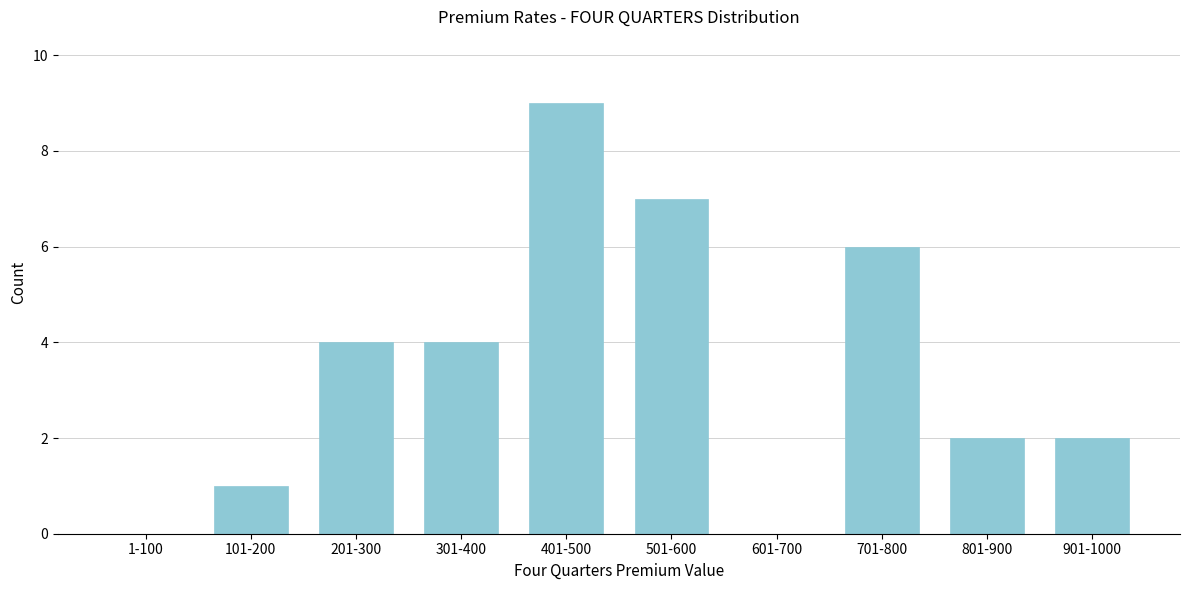

Reading left to right, transcribe all the data shown in this chart.

1-100=0	101-200=1	201-300=4	301-400=4	401-500=9	501-600=7	601-700=0	701-800=6	801-900=2	901-1000=2